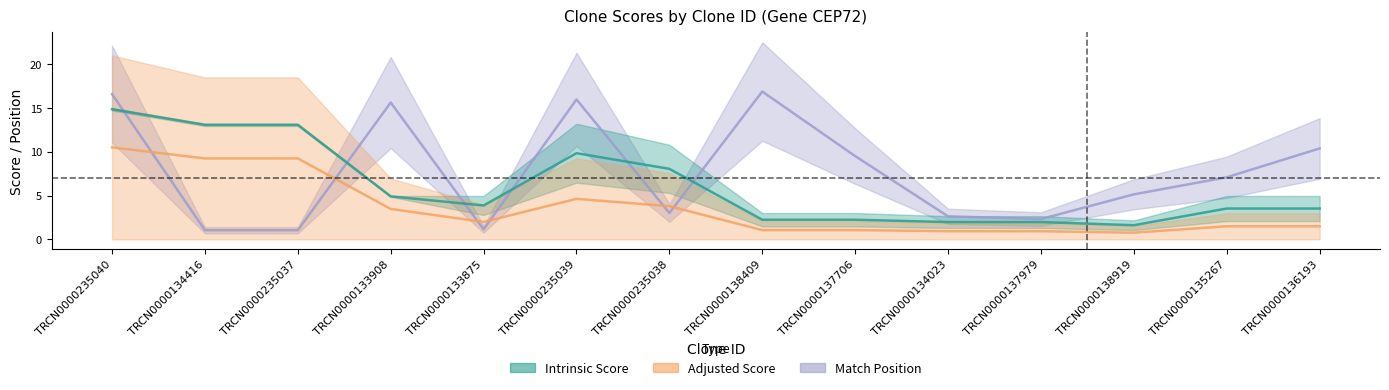

Between TRCN0000134416 and TRCN0000138409, which series saw the biggest shift?

Match Position